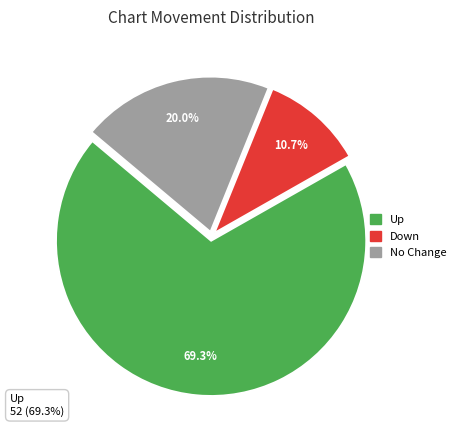

The down slice represents 5% of the pie. True or false?

False